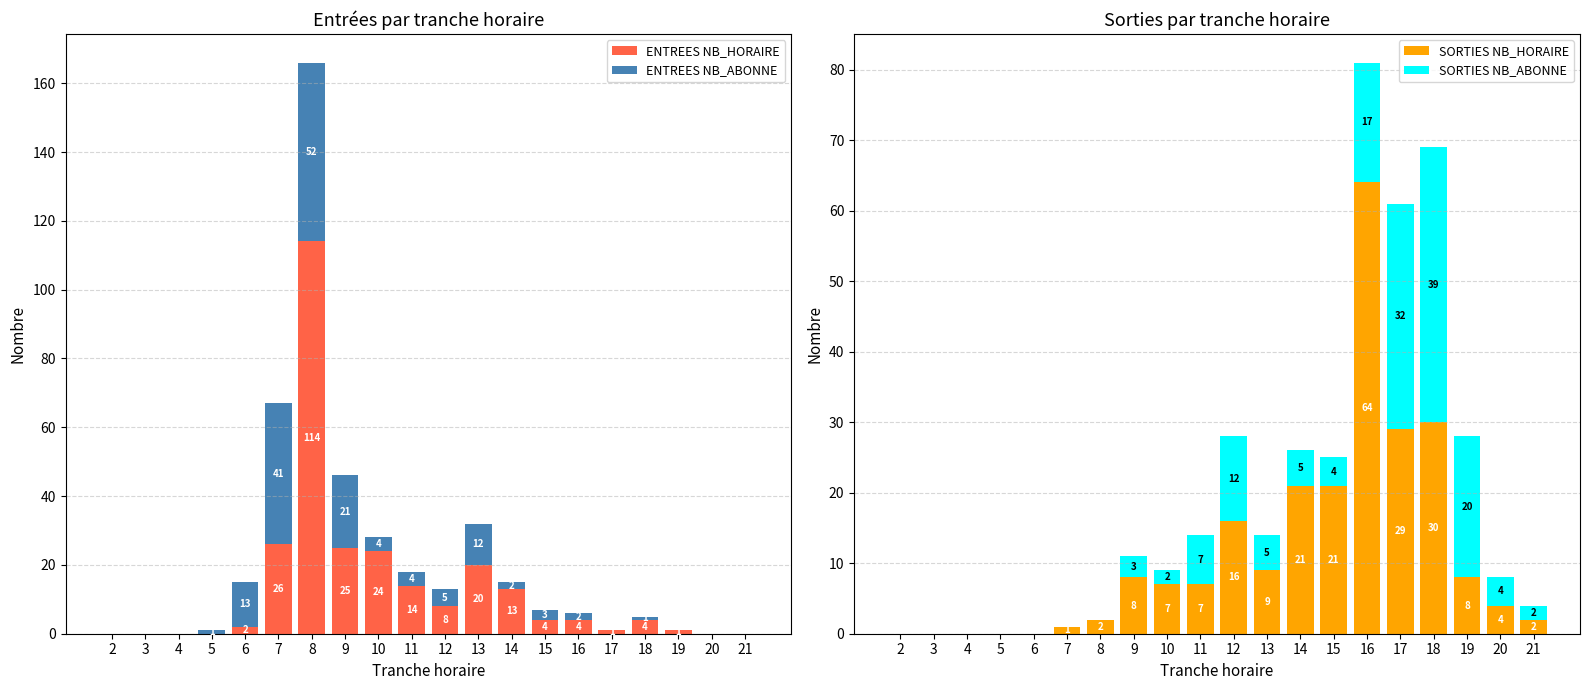

True or false: ENTREES NB_HORAIRE has a value of 24 at 10.

True